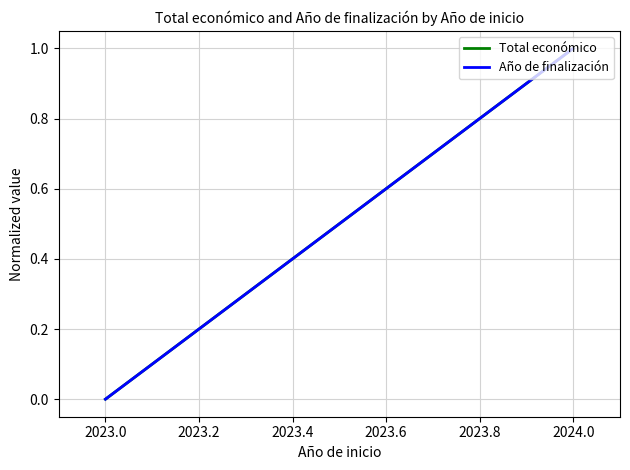

How many positive values does the Año de finalización series have?

1